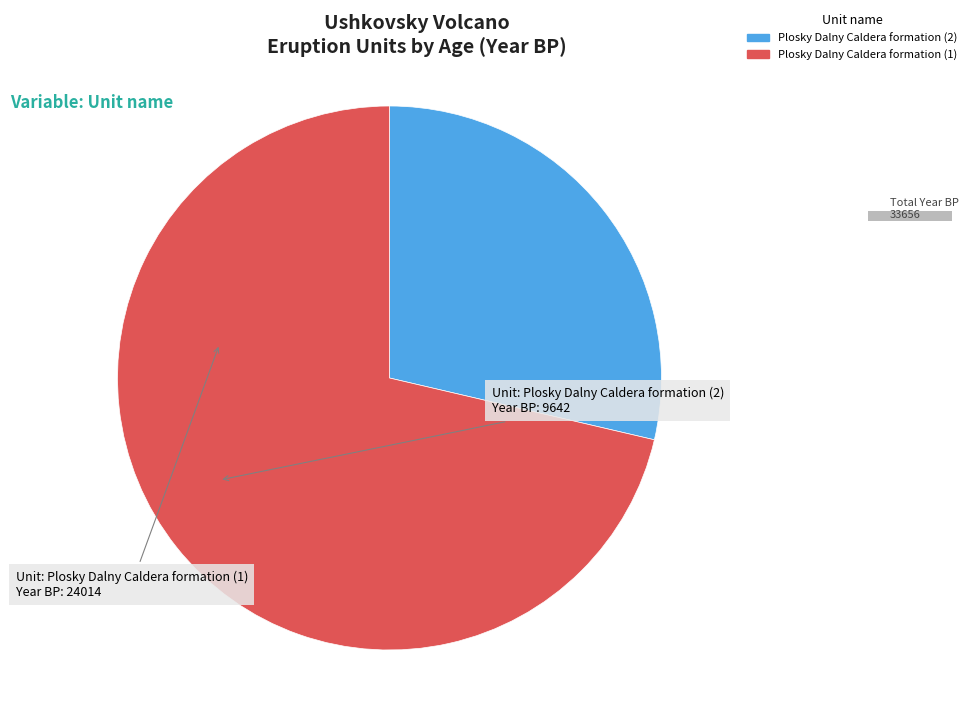

Count the number of slices in the pie.

2